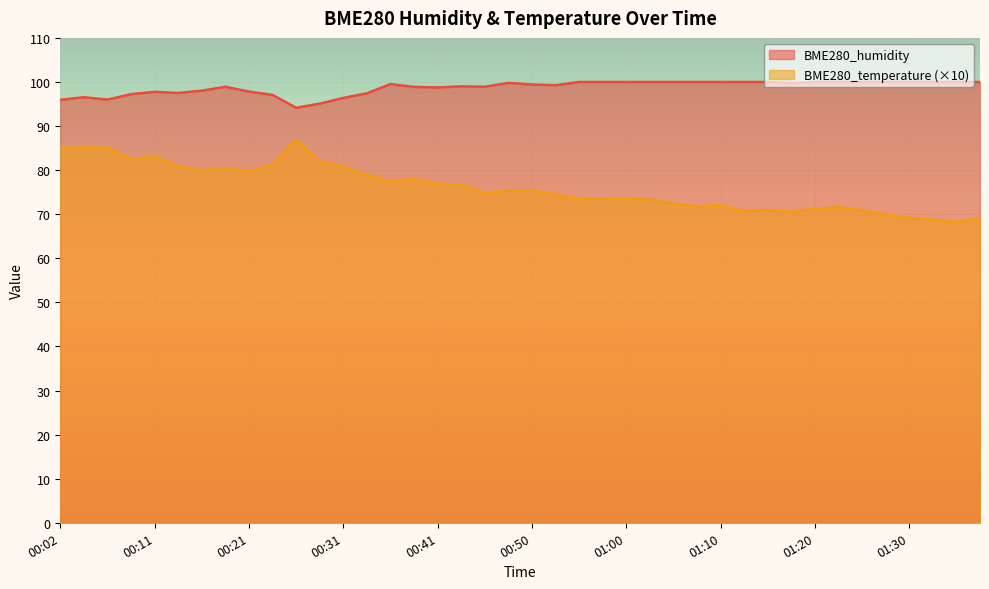

What is the greatest value displayed?

100.0